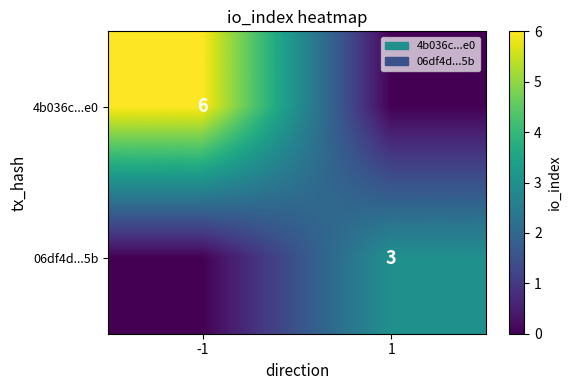

True or false: 06df4d...5b has a value of 5 at 1.

False